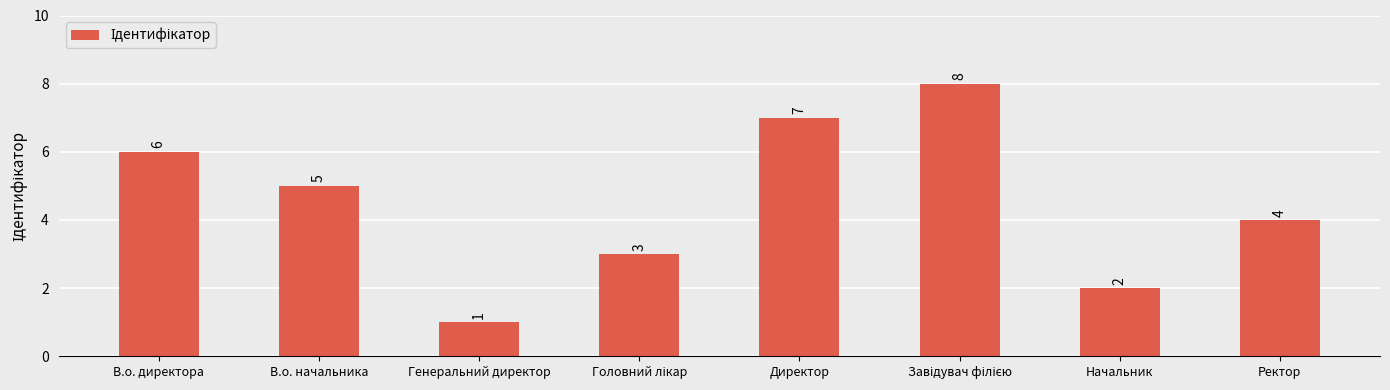

True or false: the data shows 5 at В.о. начальника.

True